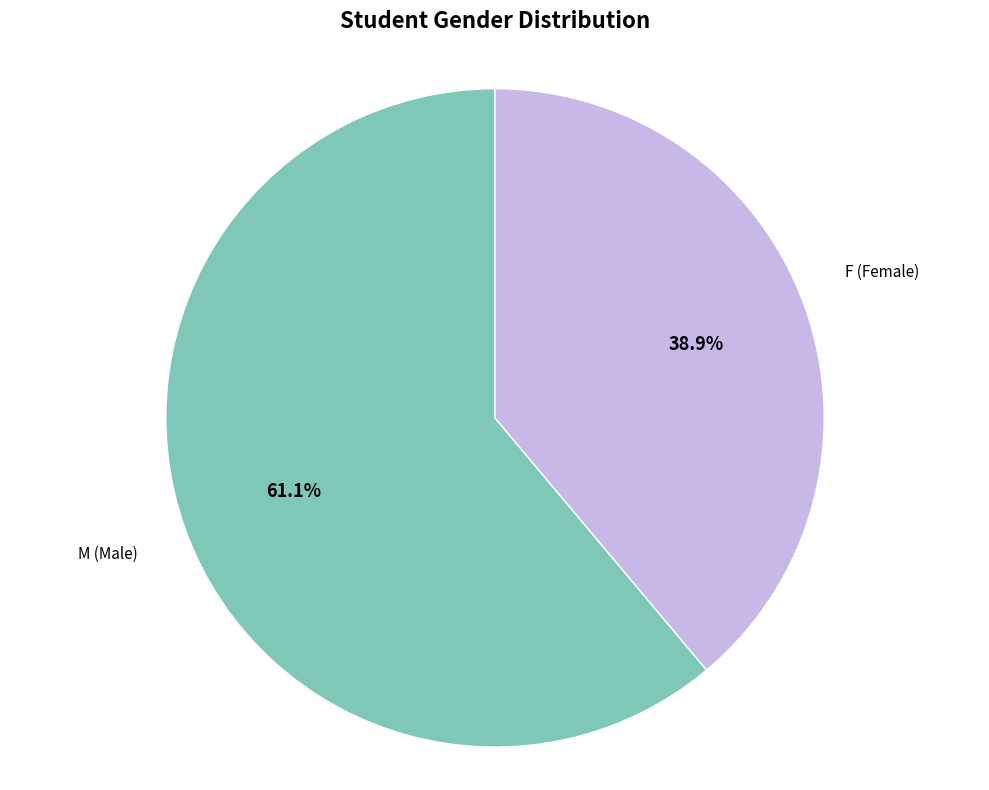

What percentage is the F slice, to the nearest percent?

39%